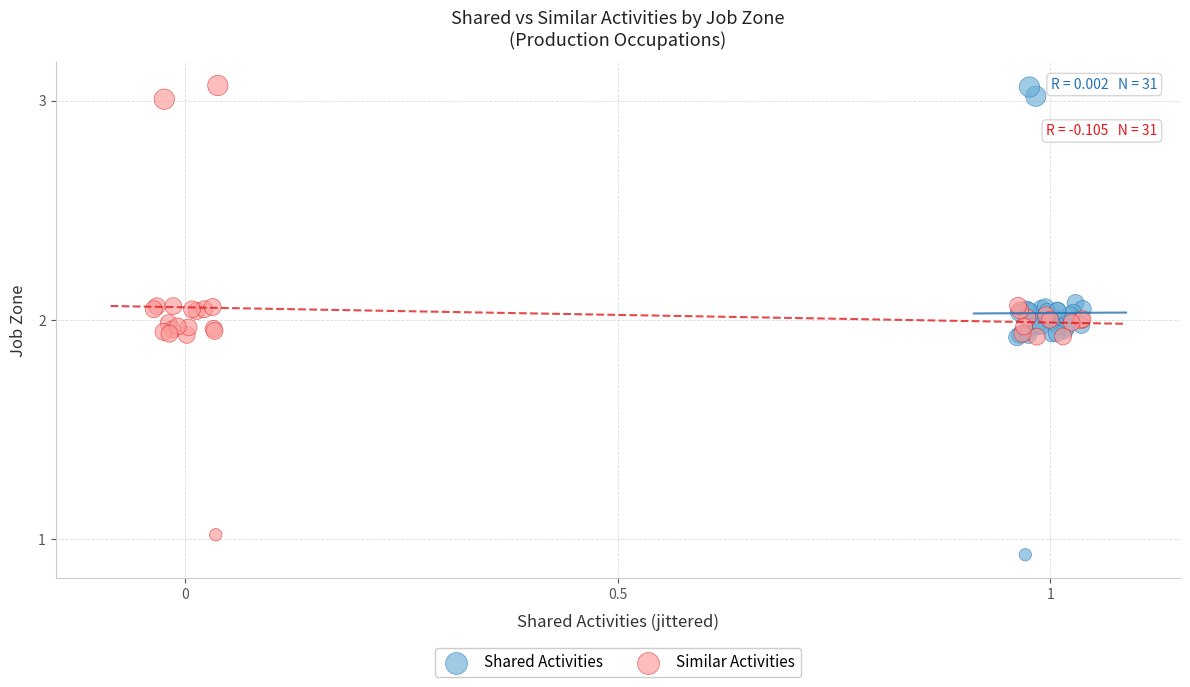

Which series has the widest spread of Y values?

Shared Activities